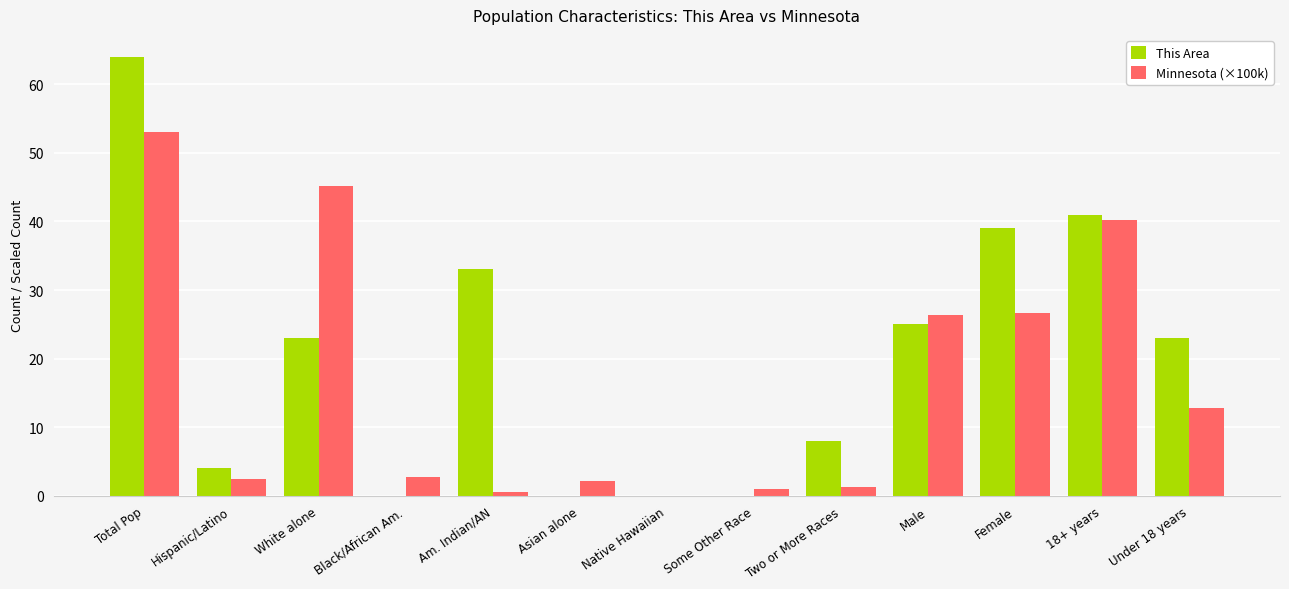

What is the spread (max minus min) of values at Total Pop?

11.0